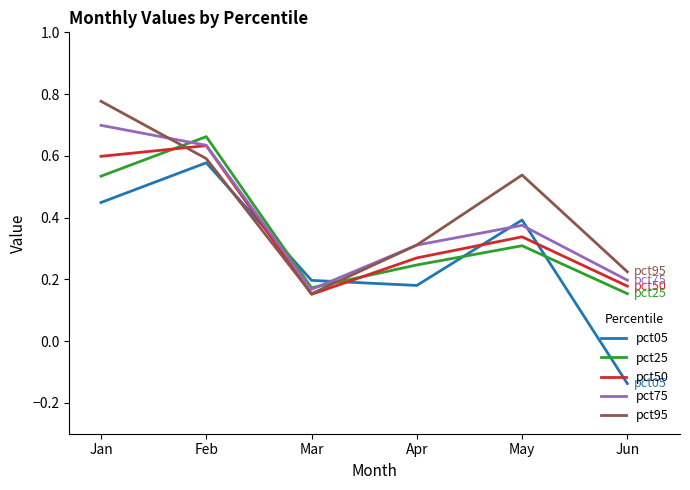

Which series changed the most between Feb and Jun?

pct05